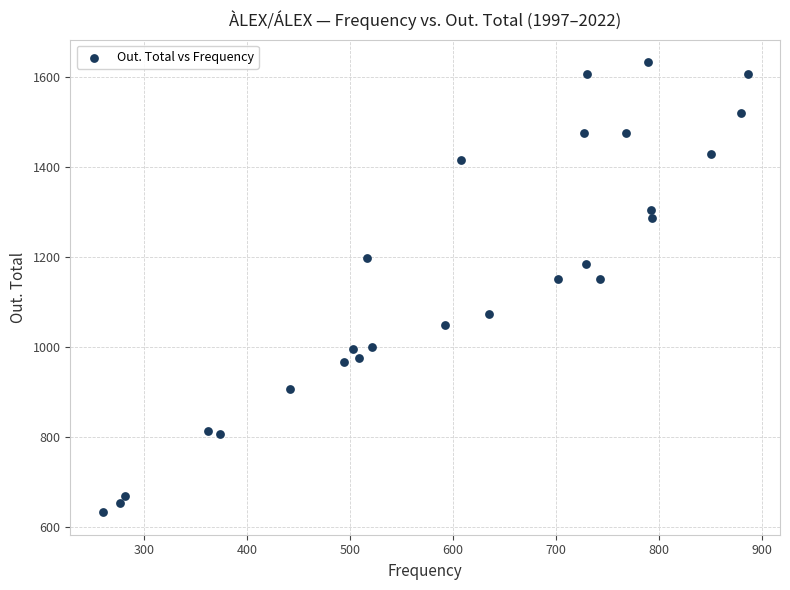

What is the range of X values (max minus min)?

626